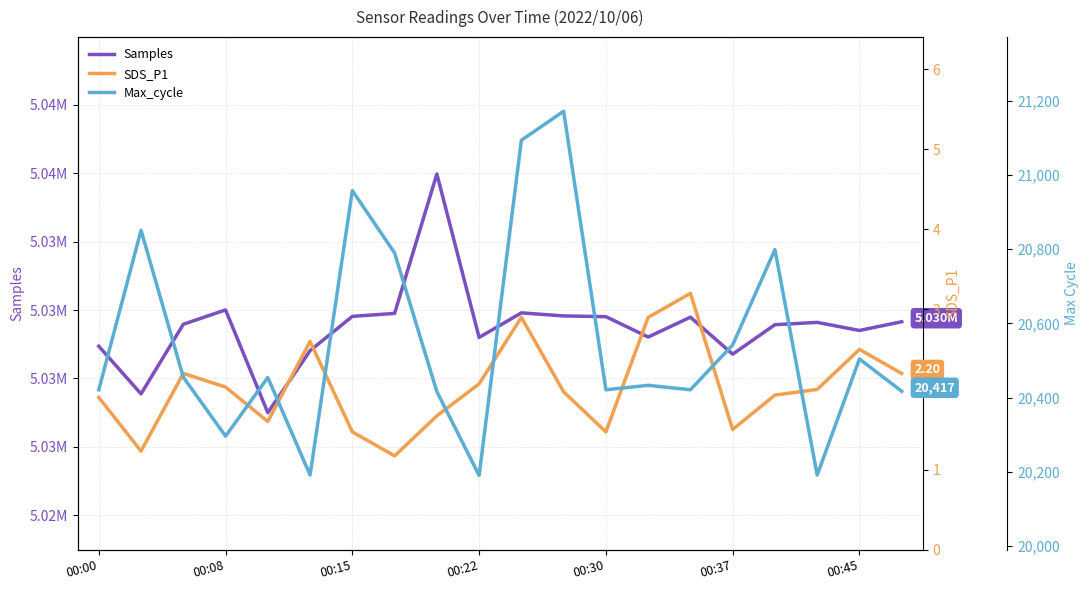

Which series has the largest range (max minus min)?

Samples